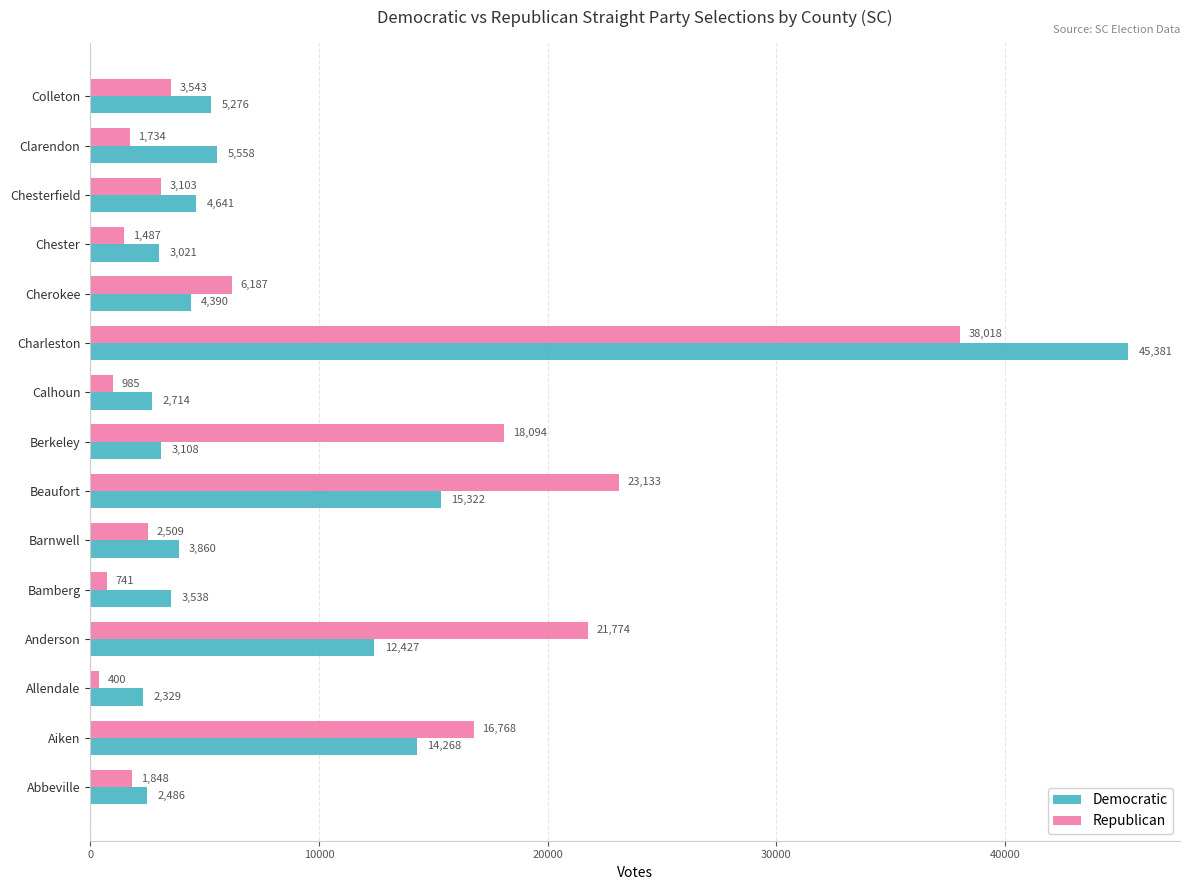

What are all the series names shown in the legend?

Democratic, Republican